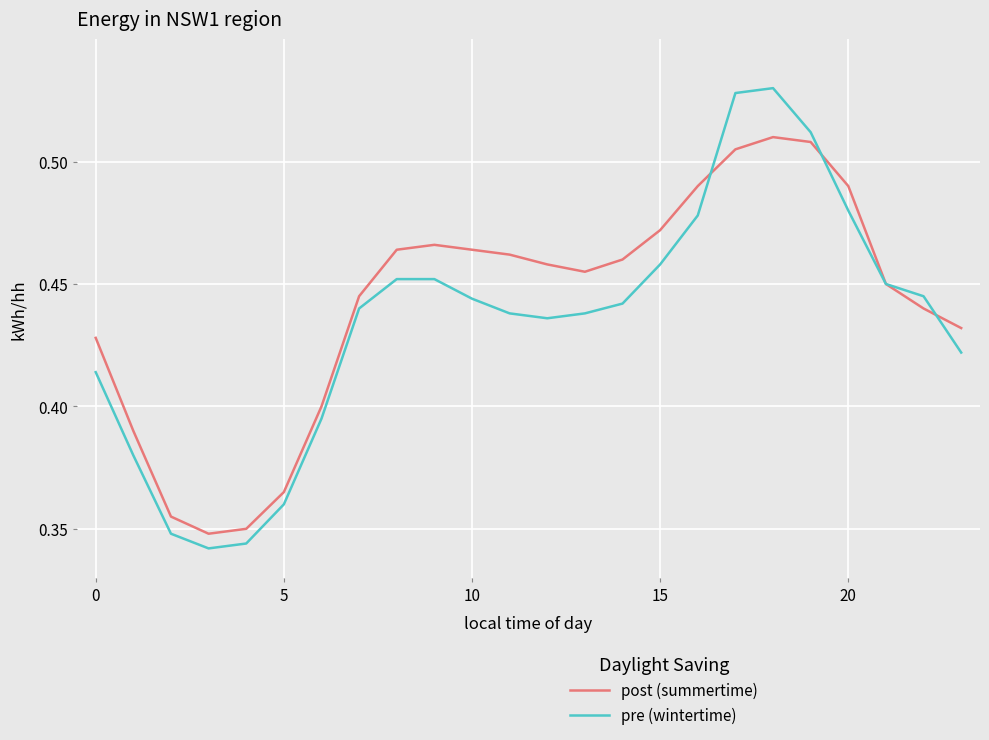

Rank the series by their maximum value, from highest to lowest.

pre (wintertime), post (summertime)